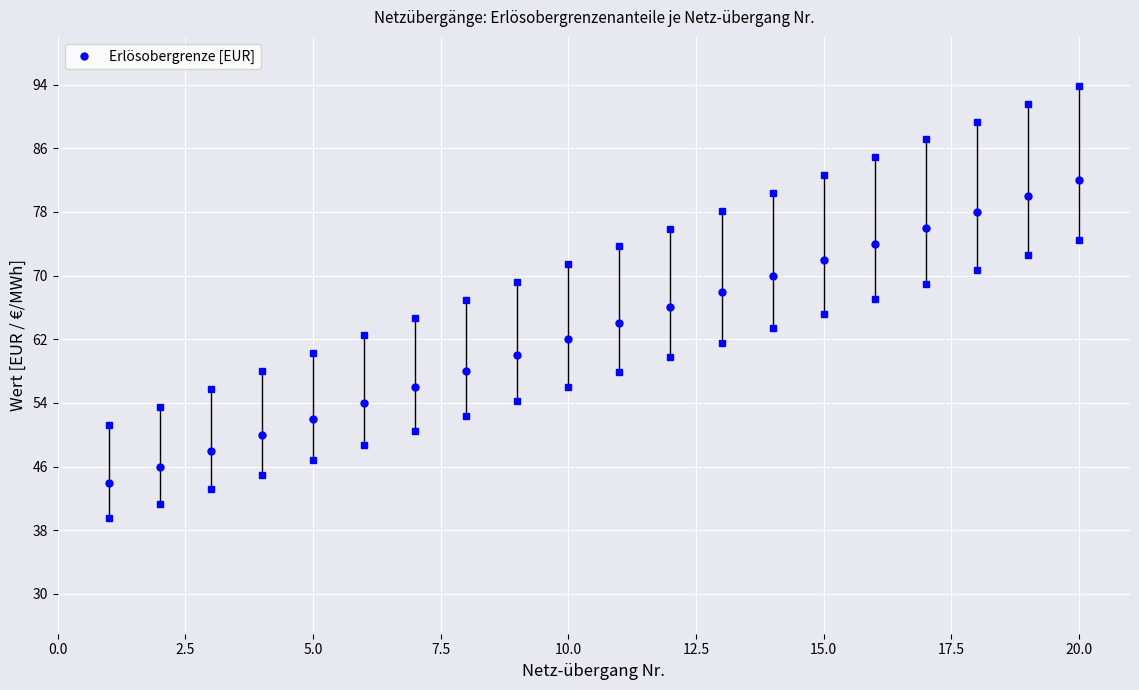

What is the difference between the second highest and minimum values?

36